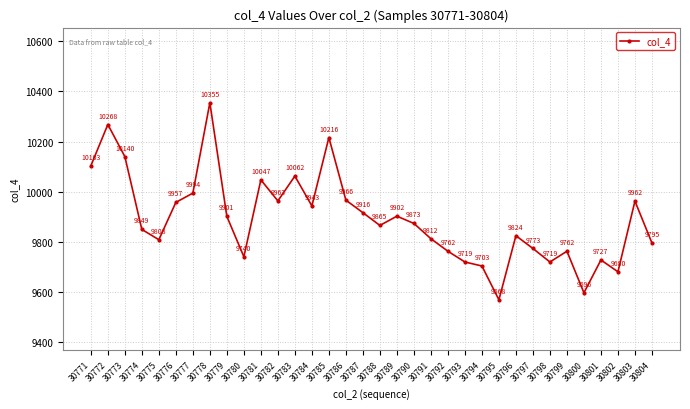

Reading left to right, list all the values displayed in this chart.

30771=10103	30772=10268	30773=10140	30774=9849	30775=9808	30776=9957	30777=9994	30778=10355	30779=9901	30780=9740	30781=10047	30782=9963	30783=10062	30784=9943	30785=10216	30786=9966	30787=9916	30788=9865	30789=9902	30790=9873	30791=9812	30792=9762	30793=9719	30794=9703	30795=9568	30796=9824	30797=9773	30798=9719	30799=9762	30800=9596	30801=9727	30802=9680	30803=9962	30804=9795